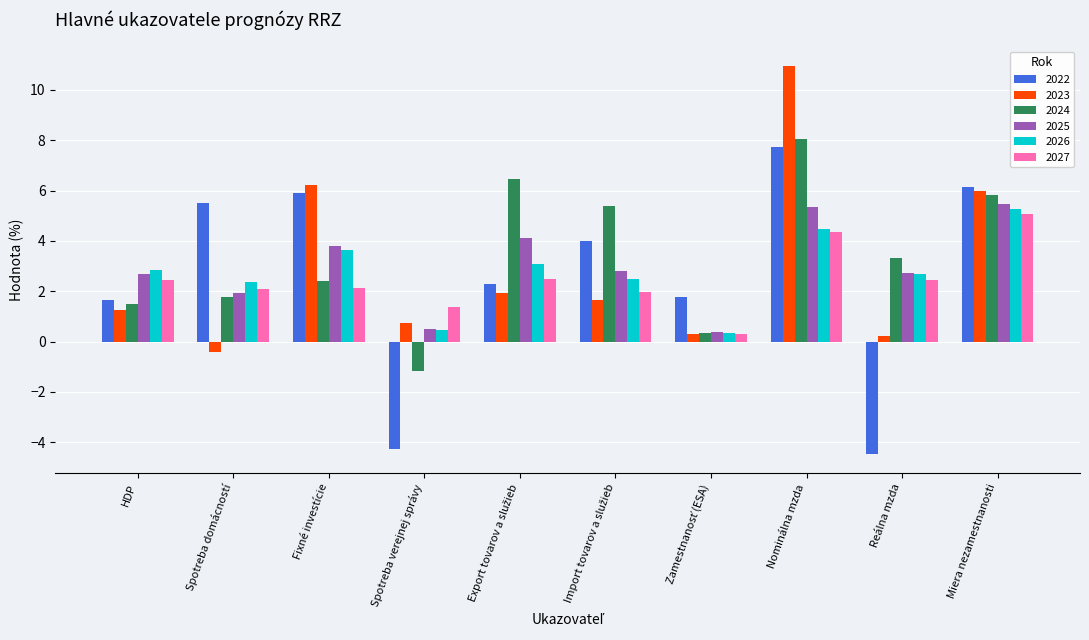

Where is 2023 nearest to the value 5?

Miera nezamestnanosti